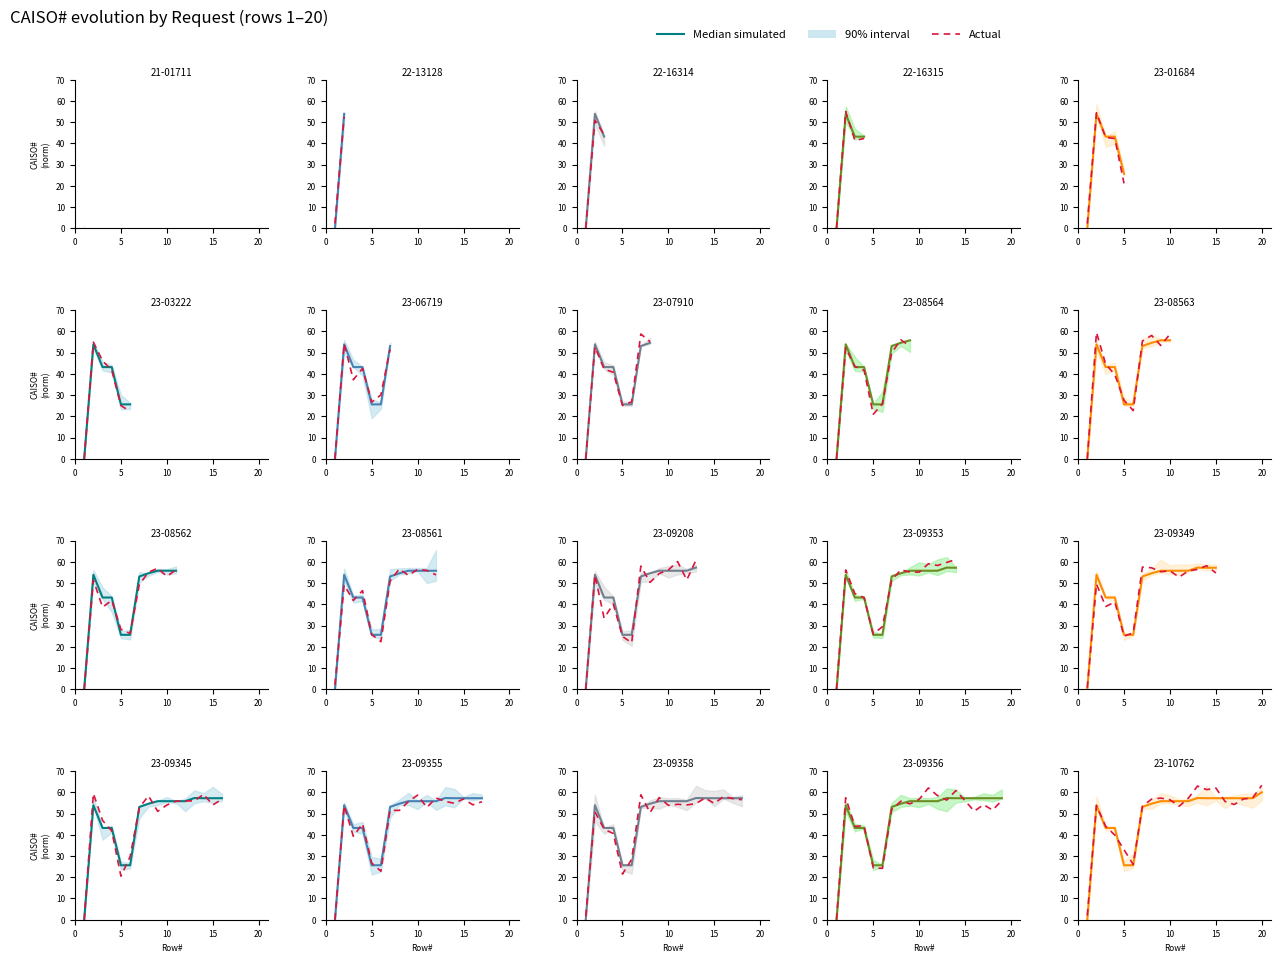

What is the maximum value shown in the chart?

63.3